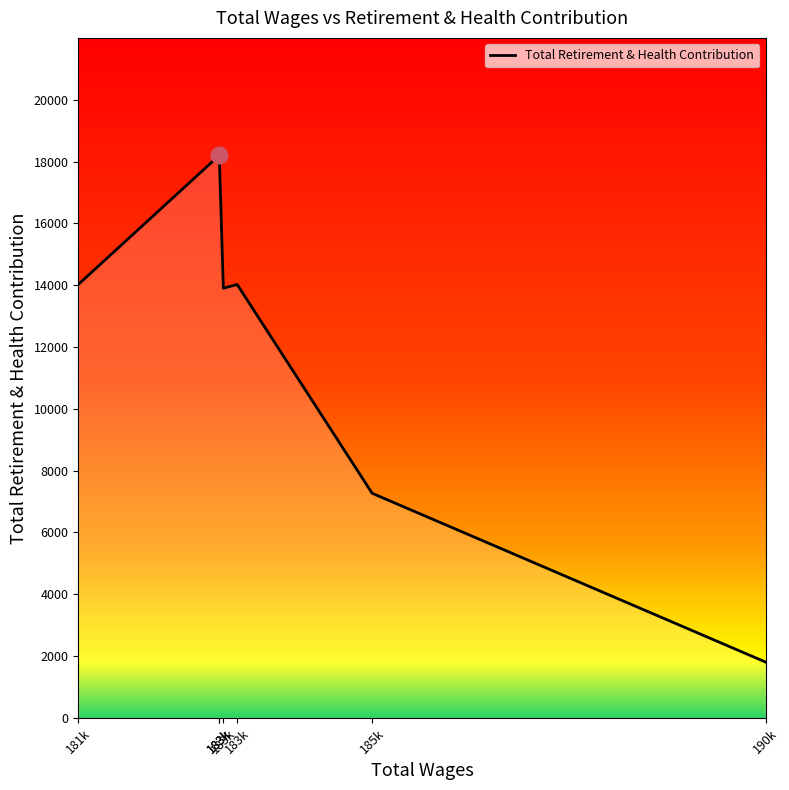

What is the sum of all values?

87410